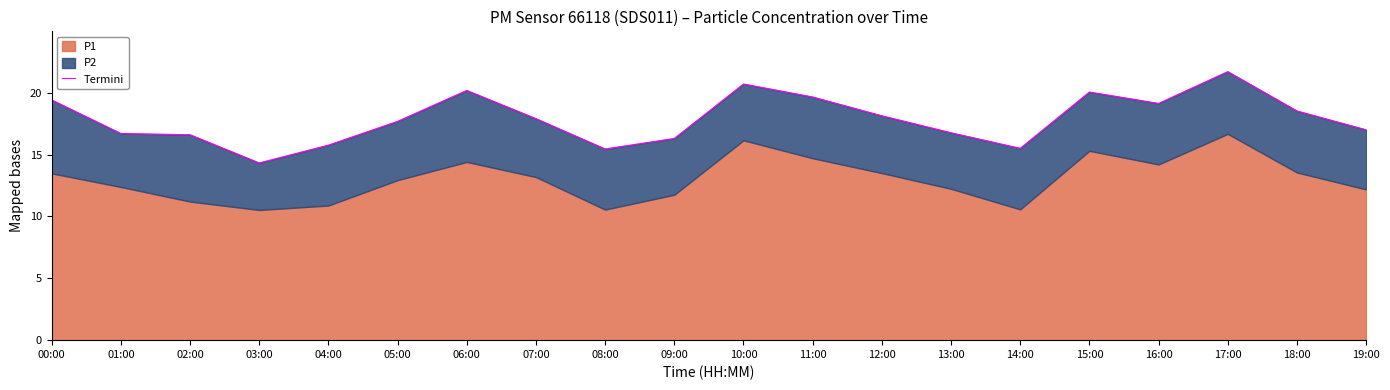

Where is the data nearest to the value 18?

07:00